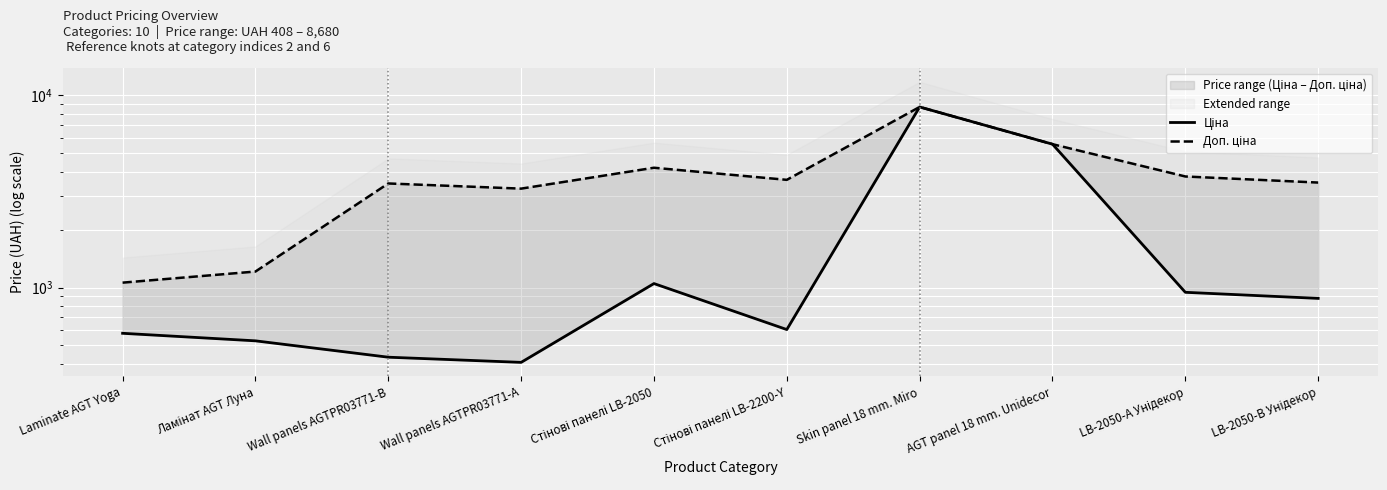

Reading left to right, list all the values displayed in this chart.

Ціна: 578.1	528.2	434.3	408.2	1048.4	604.6	8679.5	5560.3	944.2	878.0
Доп. ціна: 1060.0	1210.7	3474.1	3265.8	4193.5	3627.9	8679.5	5560.3	3777.0	3511.9